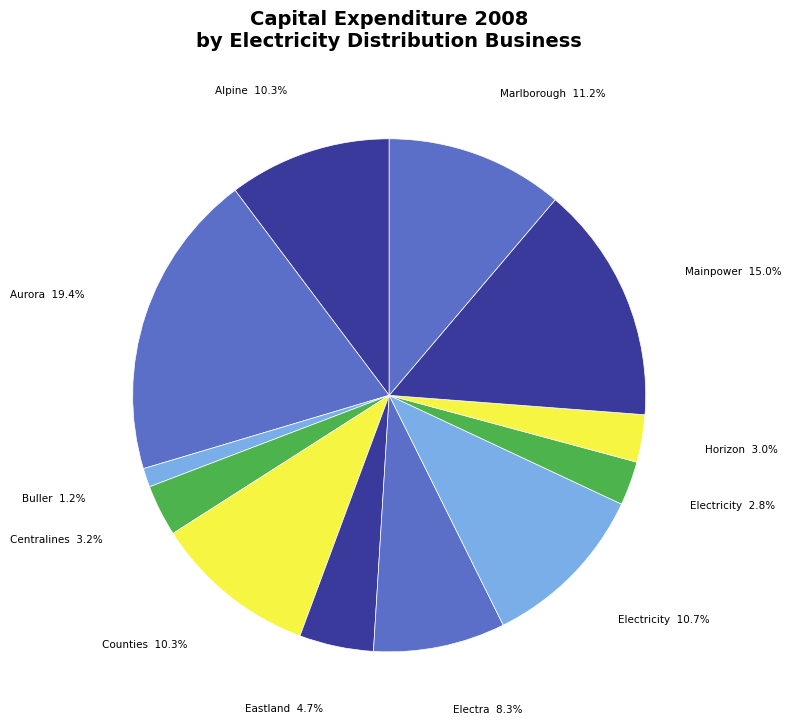

Which slice is the smallest?

Buller Electricity